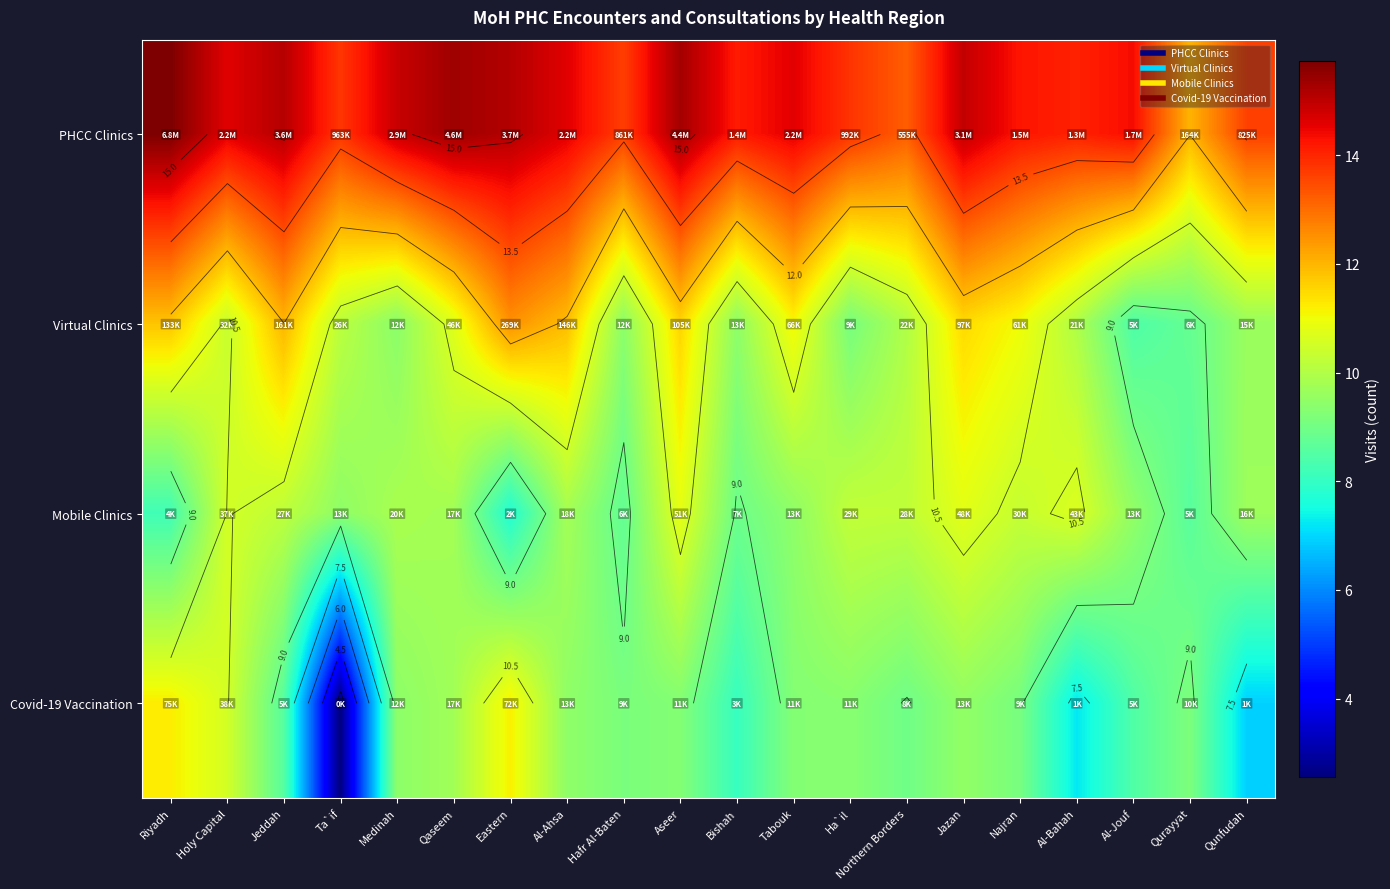

True or false: Covid-19 Vaccination has a value of 16.4 at Medinah.

False